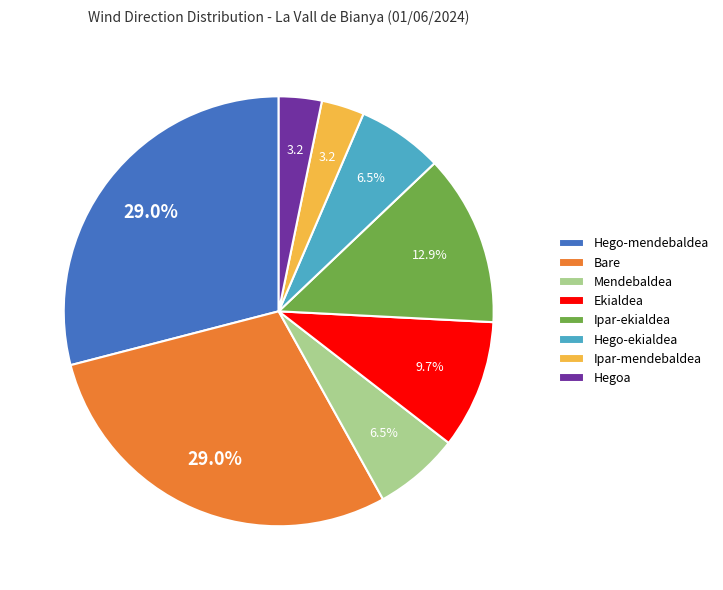

Does Hegoa represent more than half of the total?

No